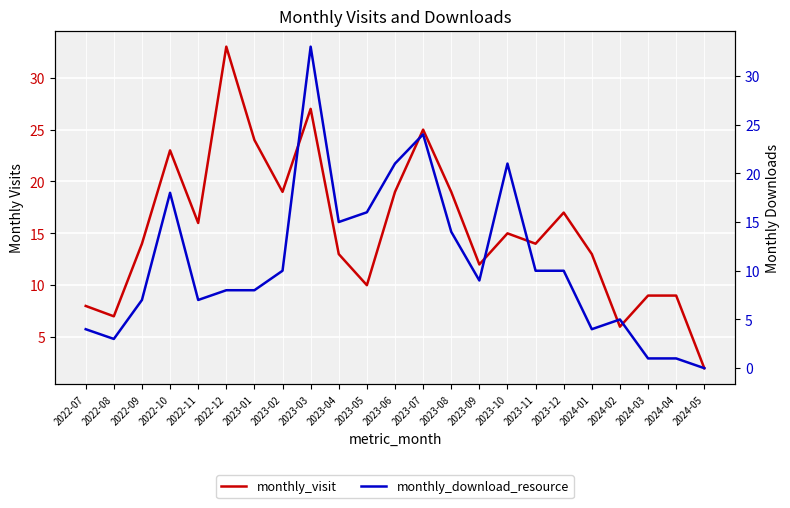

Reading left to right, what are all the values shown in this chart?

monthly_visit: 2022-07=8	2022-08=7	2022-09=14	2022-10=23	2022-11=16	2022-12=33	2023-01=24	2023-02=19	2023-03=27	2023-04=13	2023-05=10	2023-06=19	2023-07=25	2023-08=19	2023-09=12	2023-10=15	2023-11=14	2023-12=17	2024-01=13	2024-02=6	2024-03=9	2024-04=9	2024-05=2
monthly_download_resource: 2022-07=4	2022-08=3	2022-09=7	2022-10=18	2022-11=7	2022-12=8	2023-01=8	2023-02=10	2023-03=33	2023-04=15	2023-05=16	2023-06=21	2023-07=24	2023-08=14	2023-09=9	2023-10=21	2023-11=10	2023-12=10	2024-01=4	2024-02=5	2024-03=1	2024-04=1	2024-05=0